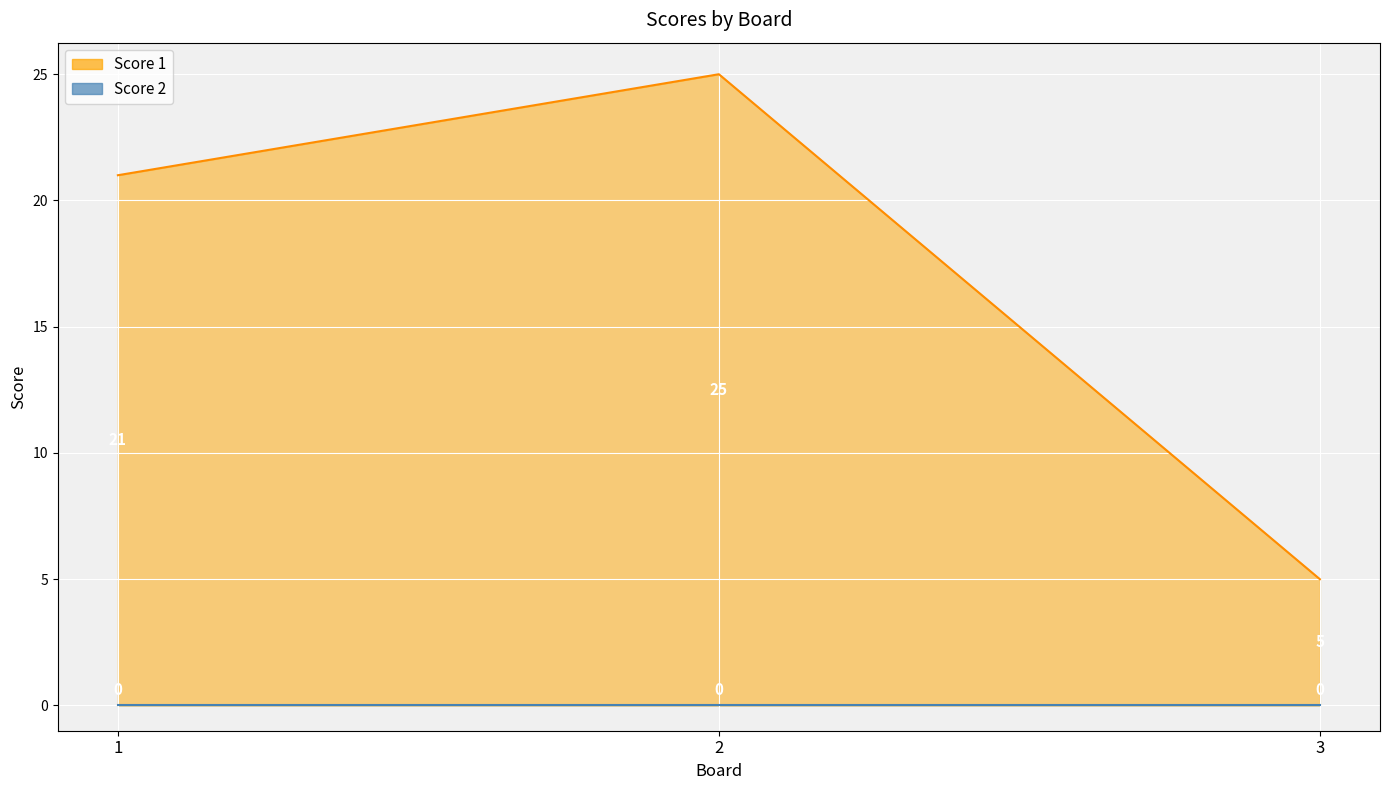

List the labels in order of value, largest first.

2, 1, 3